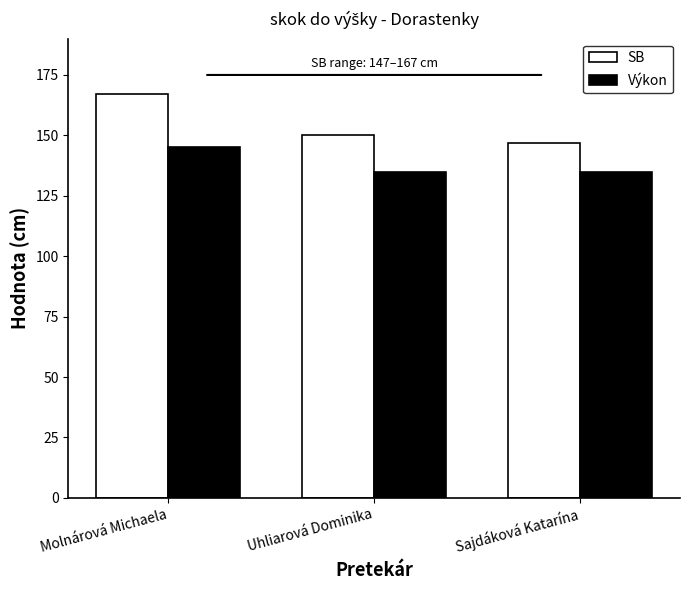

List the series in order of their overall mean, highest first.

SB, Výkon